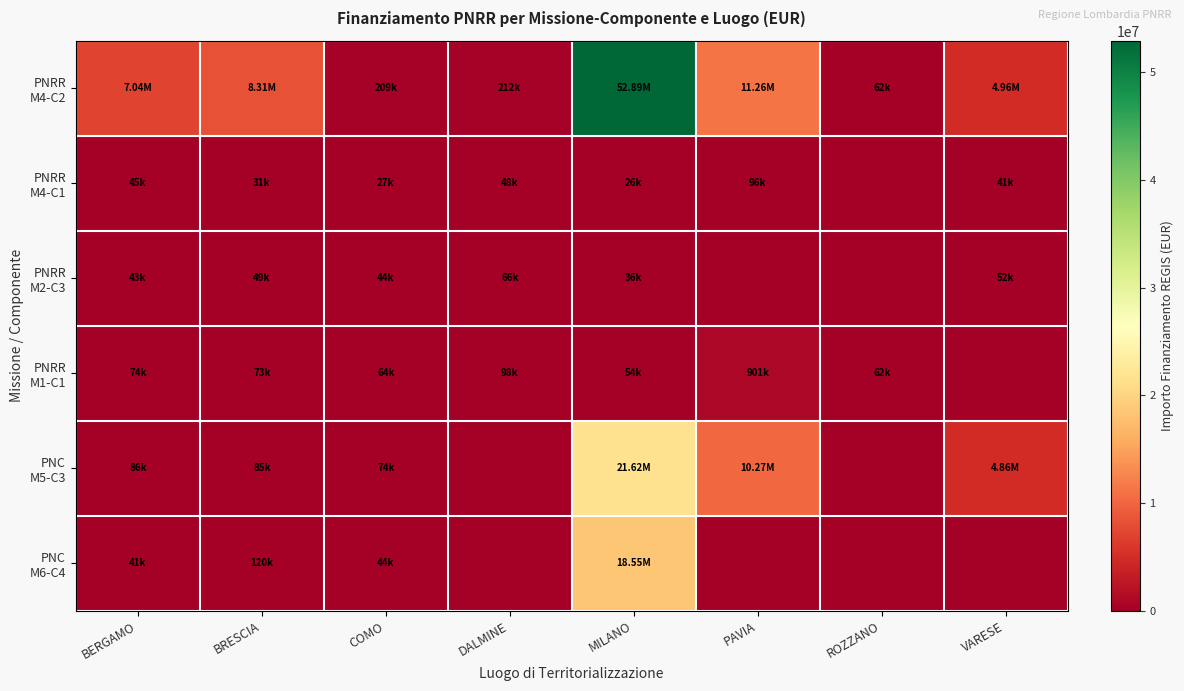

Which series has the largest range (max minus min)?

PNRR M4-C2